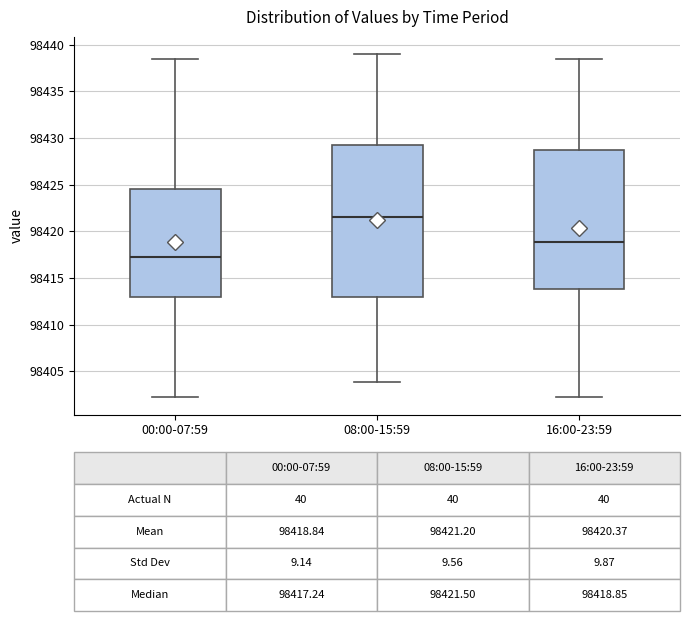

Comparing the boxes themselves (not the whiskers), which one is the tallest?

08:00-15:59